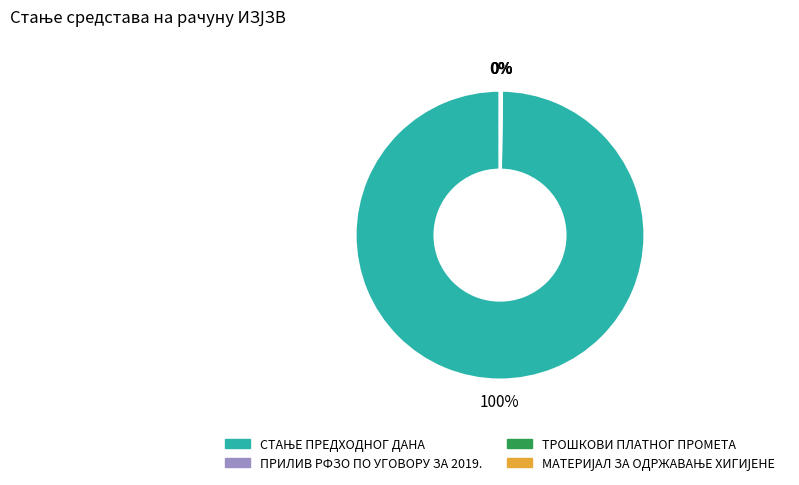

To the nearest percent, what is the difference between the largest and smallest slice percentages?

100%